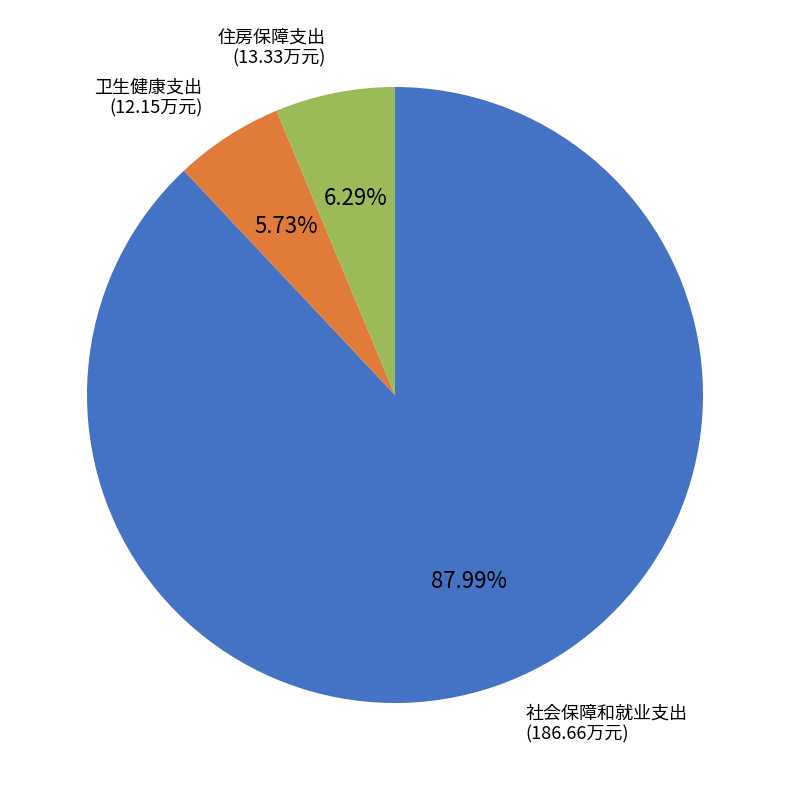

What is the ratio of the value at 社会保障和就业支出 to the value at 住房保障支出?

14.0